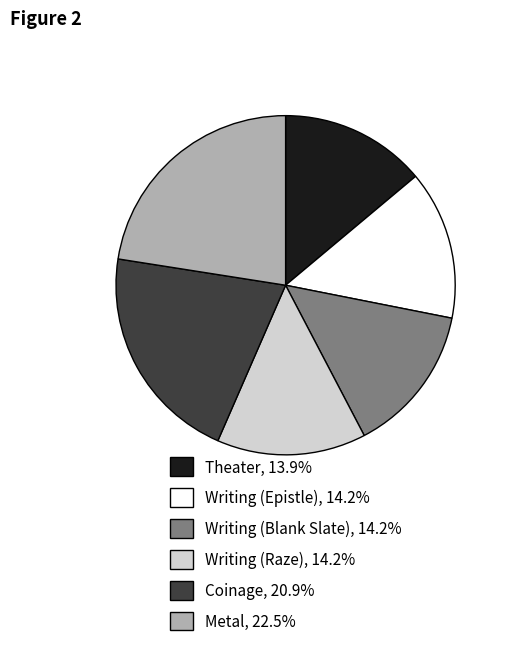

Is it true that Writing (Raze) is 14% of the pie?

True